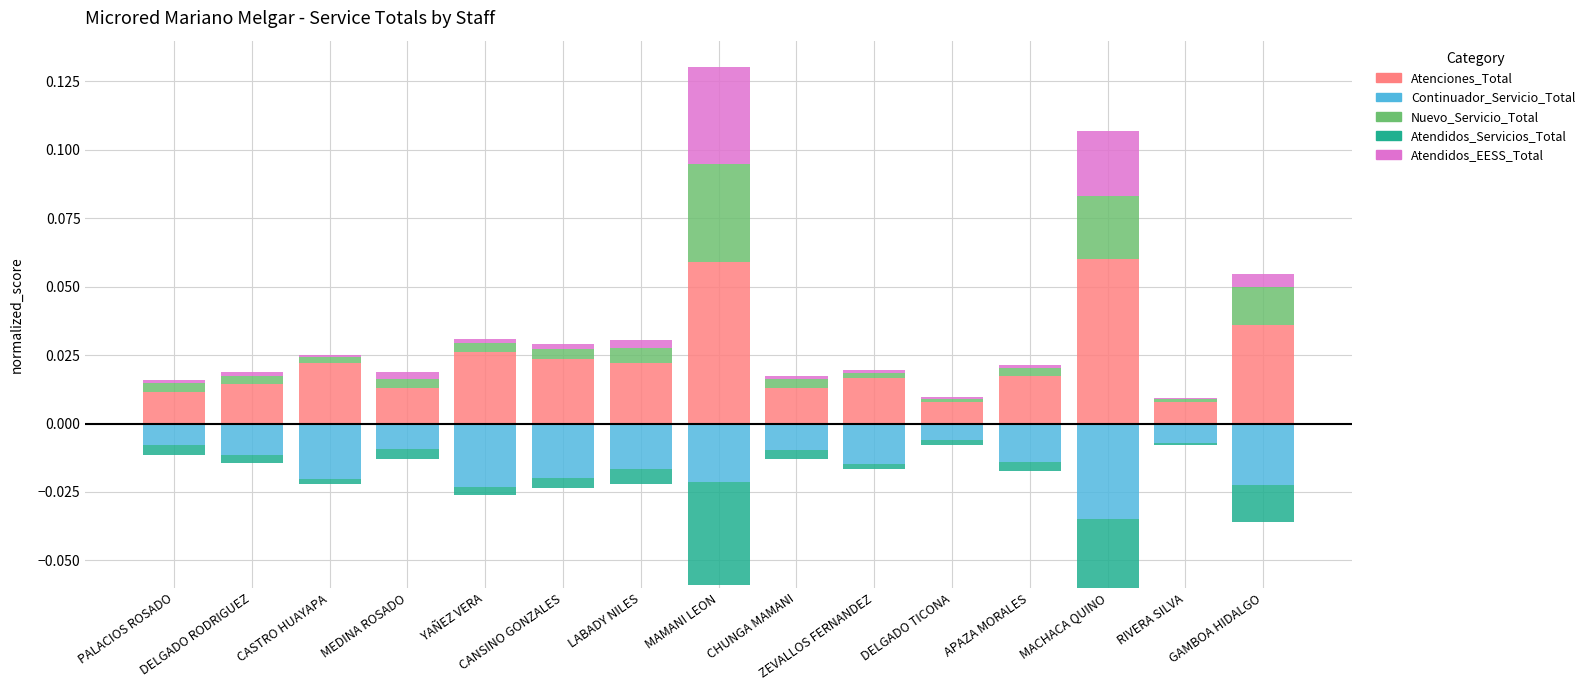

List the series in order of their peak value, lowest first.

Continuador_Servicio_Total, Atendidos_Servicios_Total, Atendidos_EESS_Total, Nuevo_Servicio_Total, Atenciones_Total